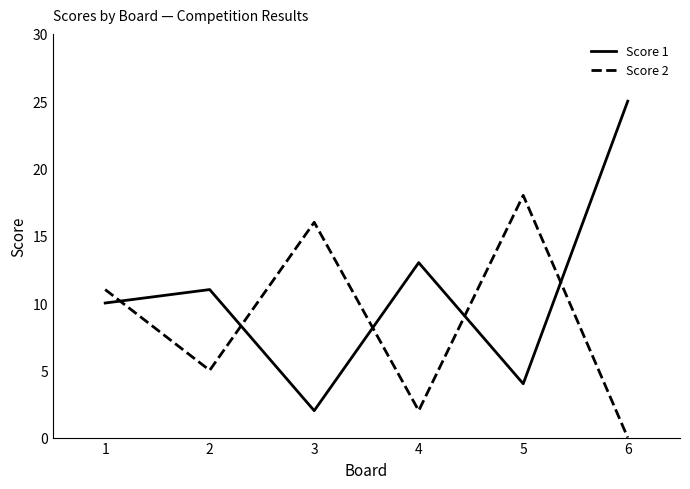

List the labels in order of Score 2 value, largest first.

5, 3, 1, 2, 4, 6